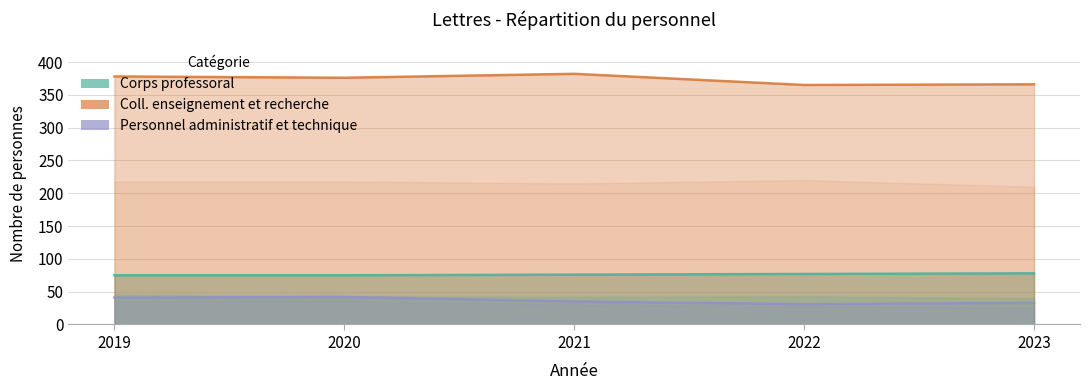

Between 2021 and 2023, which is larger?

2023